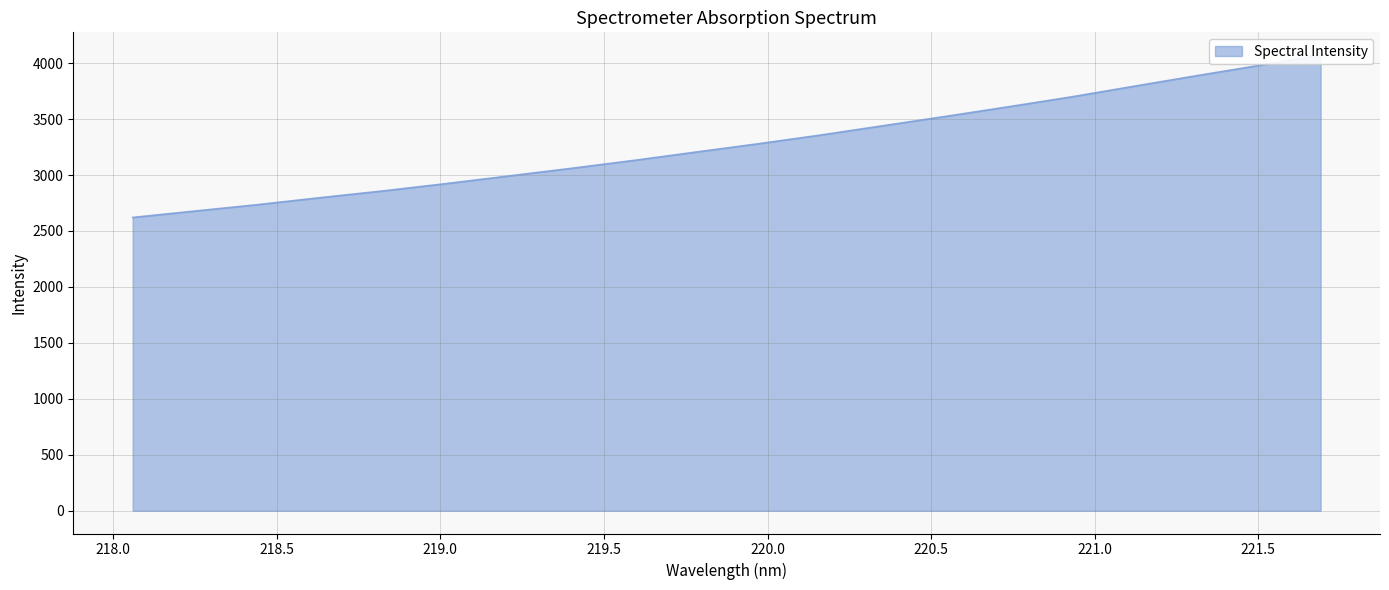

Where does the data first go above 3279?

219.9712